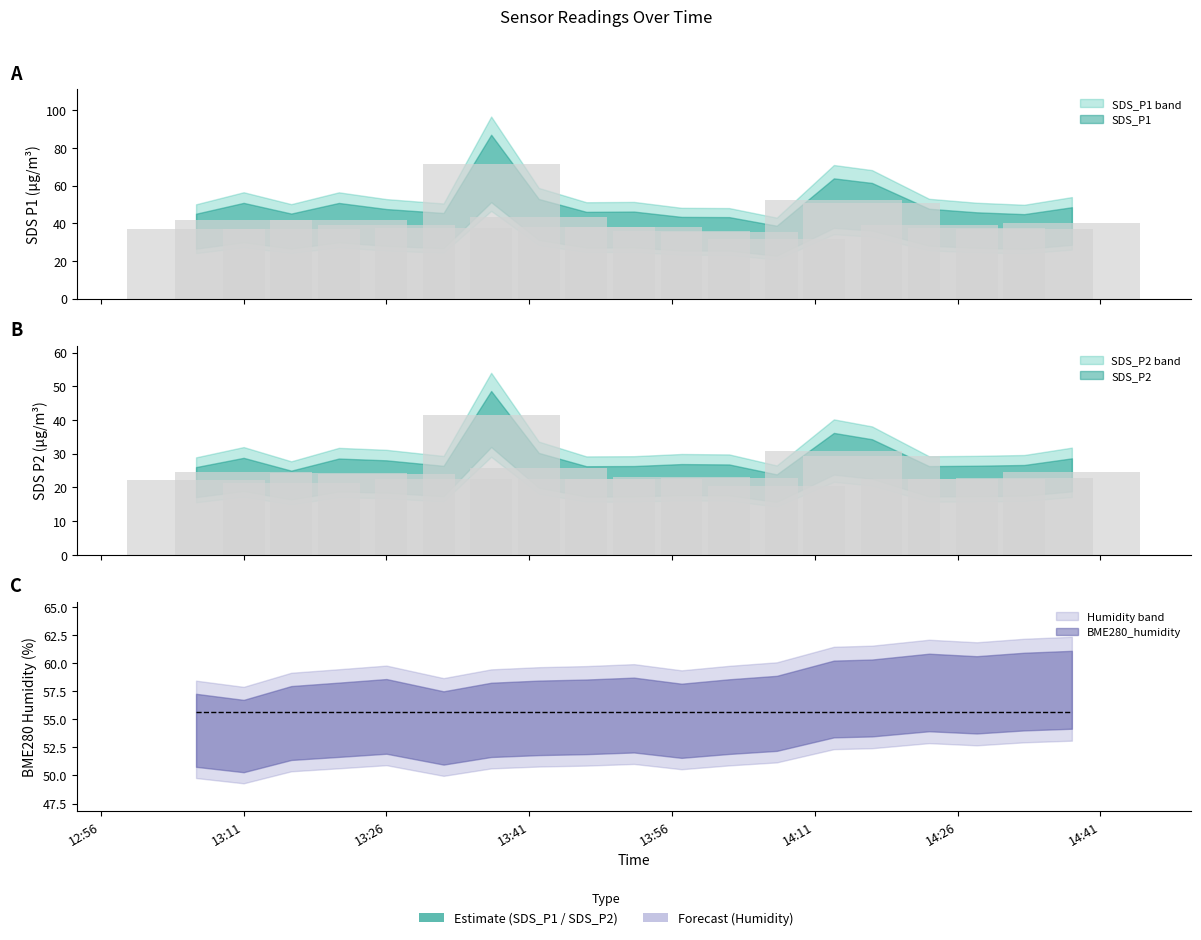

What is the average value of the SDS_P1 series?

41.3